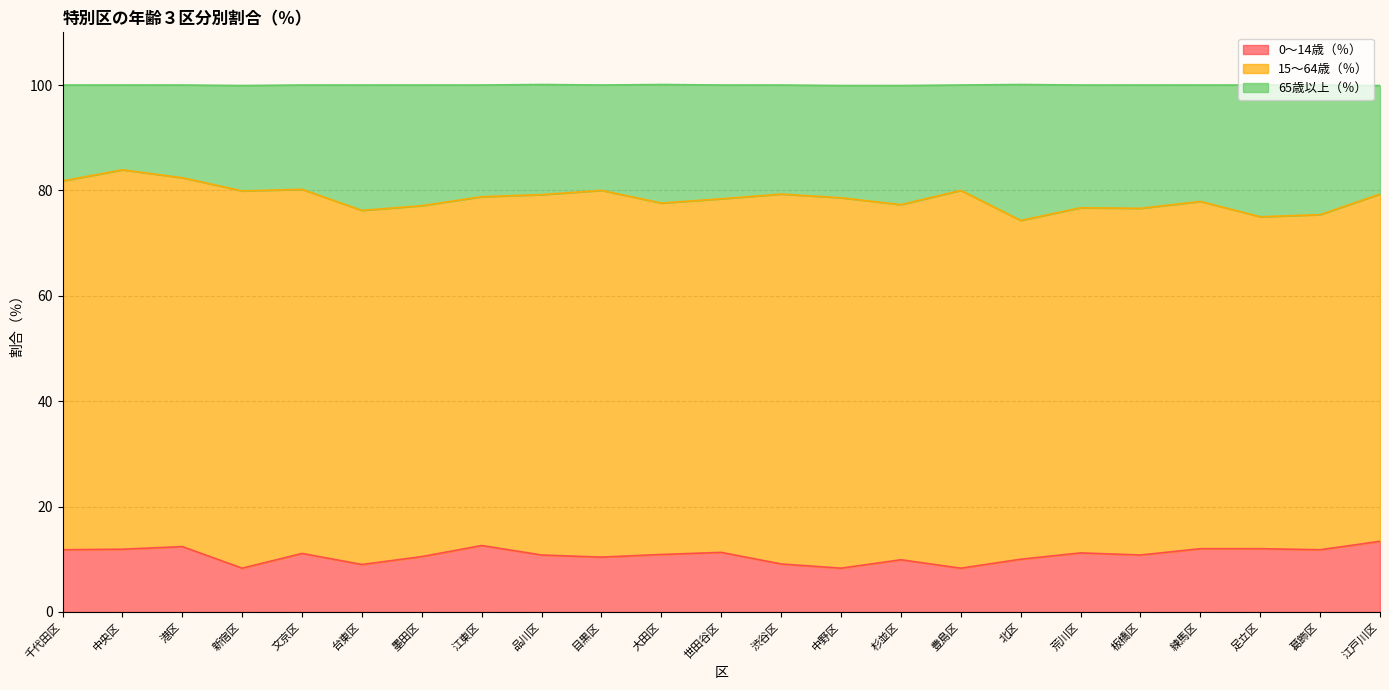

What is the label of the 15th point from the right?

品川区